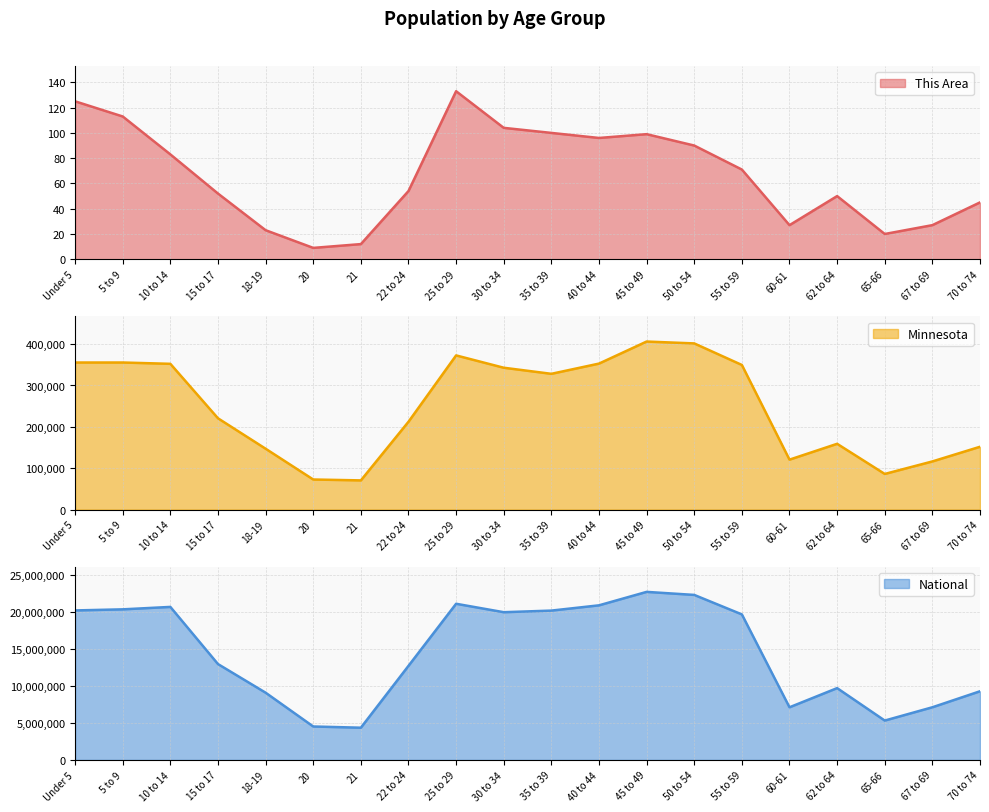

Reading left to right, list all the values displayed in this chart.

This Area: Under 5=125	5 to 9=113	10 to 14=83	15 to 17=52	18-19=23	20=9	21=12	22 to 24=54	25 to 29=133	30 to 34=104	35 to 39=100	40 to 44=96	45 to 49=99	50 to 54=90	55 to 59=71	60-61=27	62 to 64=50	65-66=20	67 to 69=27	70 to 74=45
Minnesota: Under 5=355504	5 to 9=355536	10 to 14=352342	15 to 17=220681	18-19=147148	20=72732	21=70594	22 to 24=212325	25 to 29=372686	30 to 34=342900	35 to 39=328190	40 to 44=352904	45 to 49=406203	50 to 54=401695	55 to 59=349589	60-61=120761	62 to 64=159014	65-66=86158	67 to 69=116412	70 to 74=151857
National: Under 5=20201362	5 to 9=20348657	10 to 14=20677194	15 to 17=12954254	18-19=9086089	20=4519129	21=4354294	22 to 24=12712576	25 to 29=21101849	30 to 34=19962099	35 to 39=20179642	40 to 44=20890964	45 to 49=22708591	50 to 54=22298125	55 to 59=19664805	60-61=7113727	62 to 64=9704197	65-66=5319902	67 to 69=7115361	70 to 74=9278166